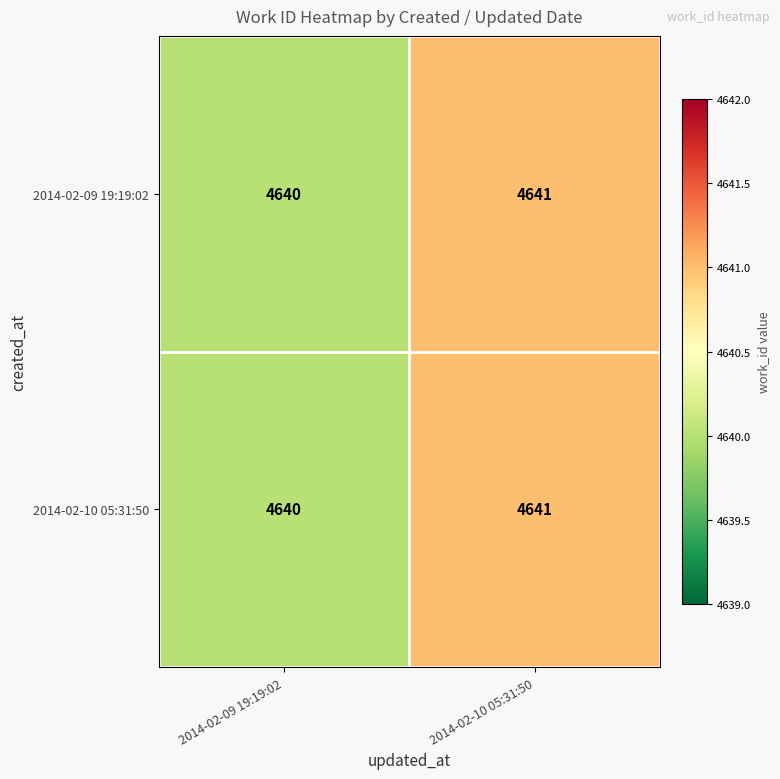

True or false: 2014-02-10 05:31:50 has a value of 4640 at 2014-02-09 19:19:02.

True